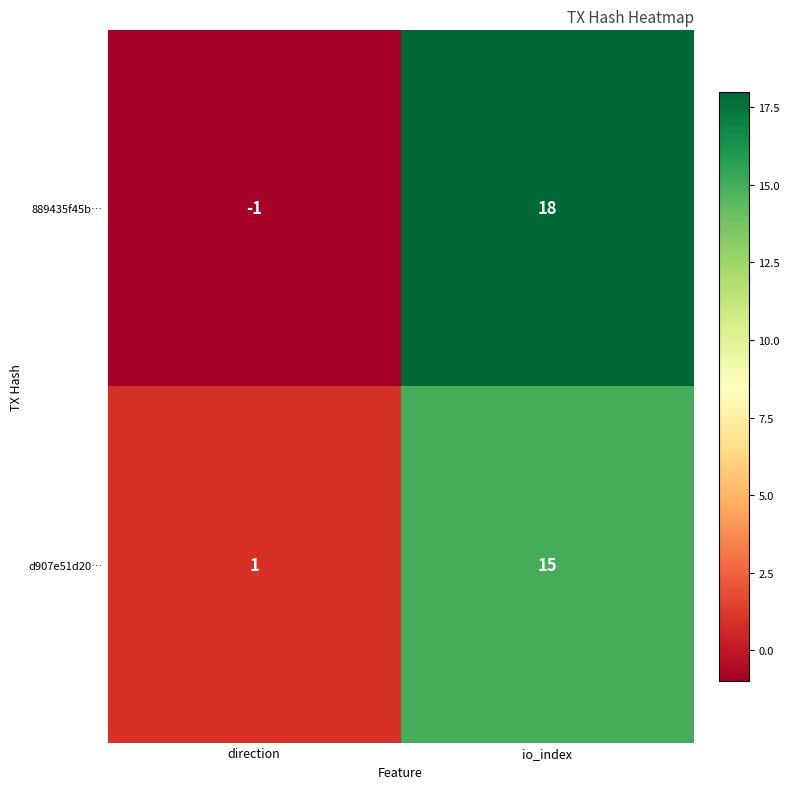

Rank the series by their average value, from lowest to highest.

d907e51d20…, 889435f45b…